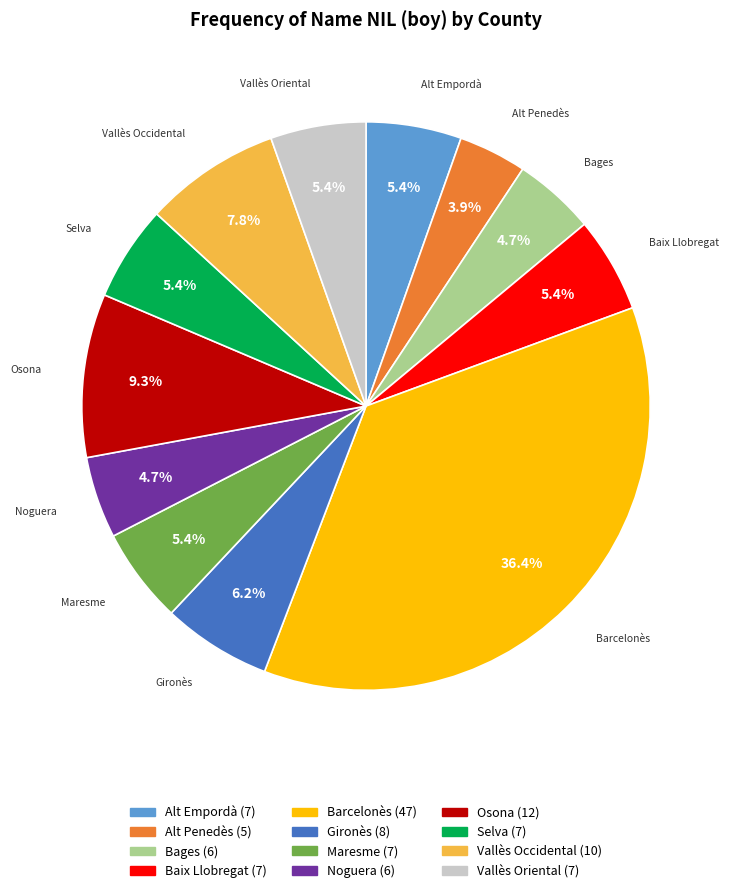

Is Noguera the majority of the pie?

No